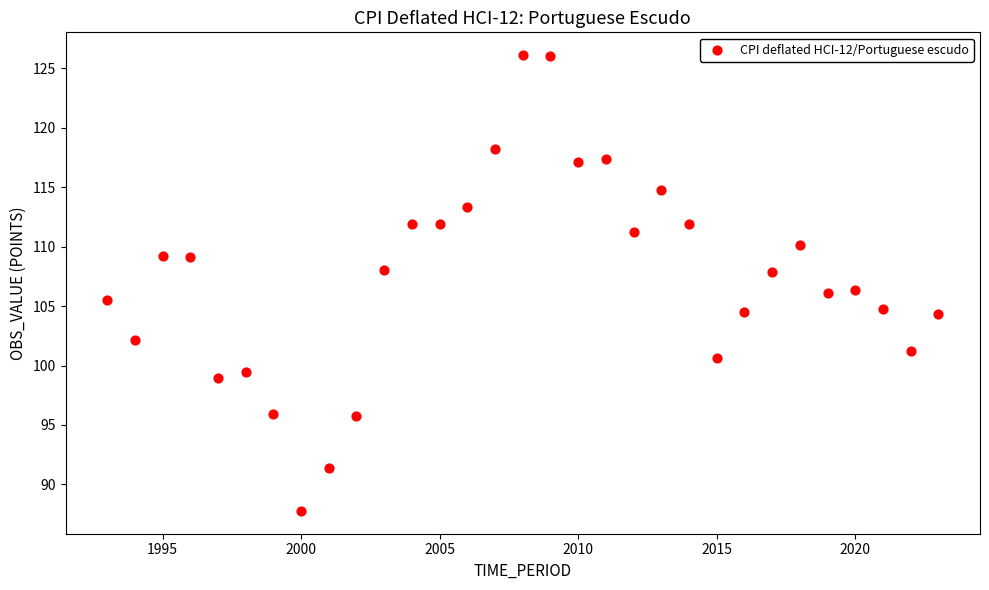

What is the range of X values (max minus min)?

30.0